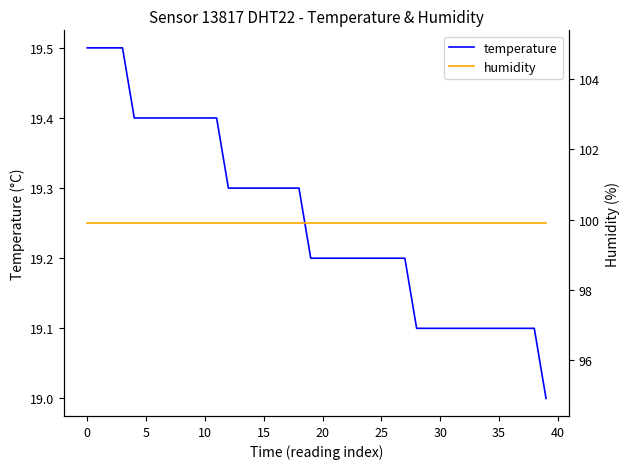

Is the value of temperature at 36 greater than the value of humidity at 26?

No